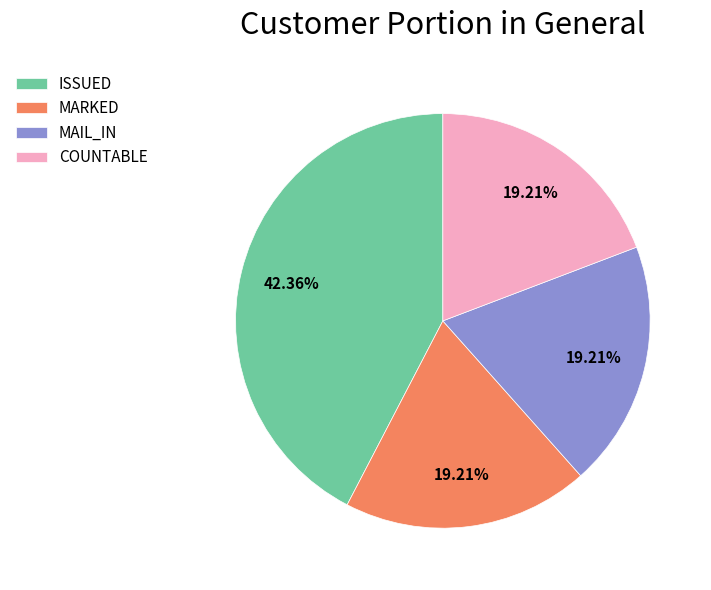

What is the ratio of the value at MAIL_IN to the value at MARKED?

1.0